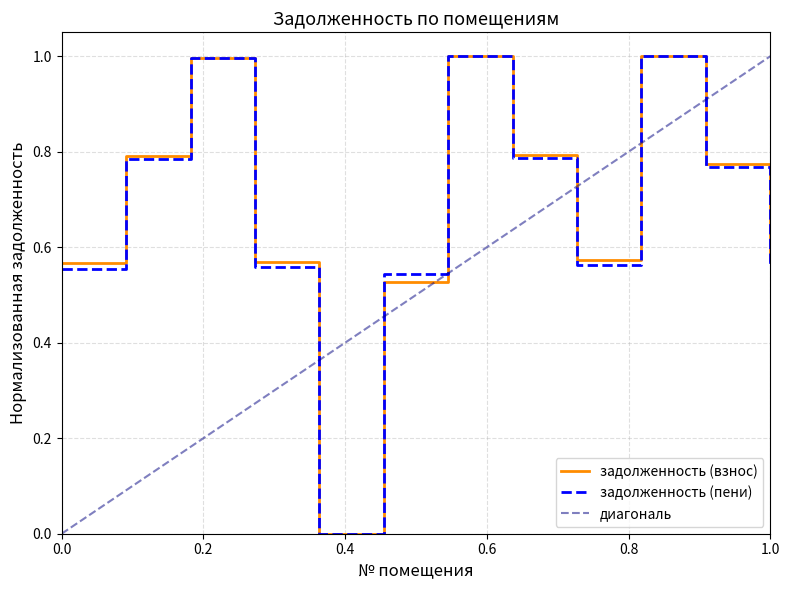

True or false: задолженность (пени) has a value of 0.6 at 4.

True